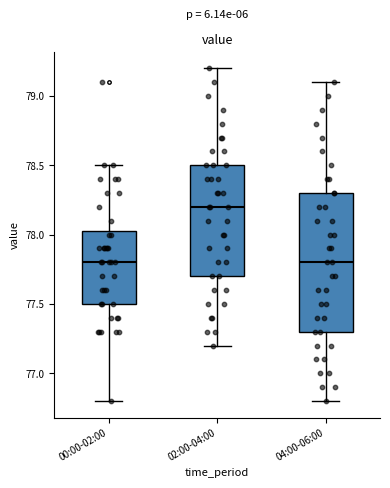

Where is the lower edge of the box for 00:00-02:00 on the y-axis? The values are not printed on the chart, so give them approximately, as read against the axis.

77.50